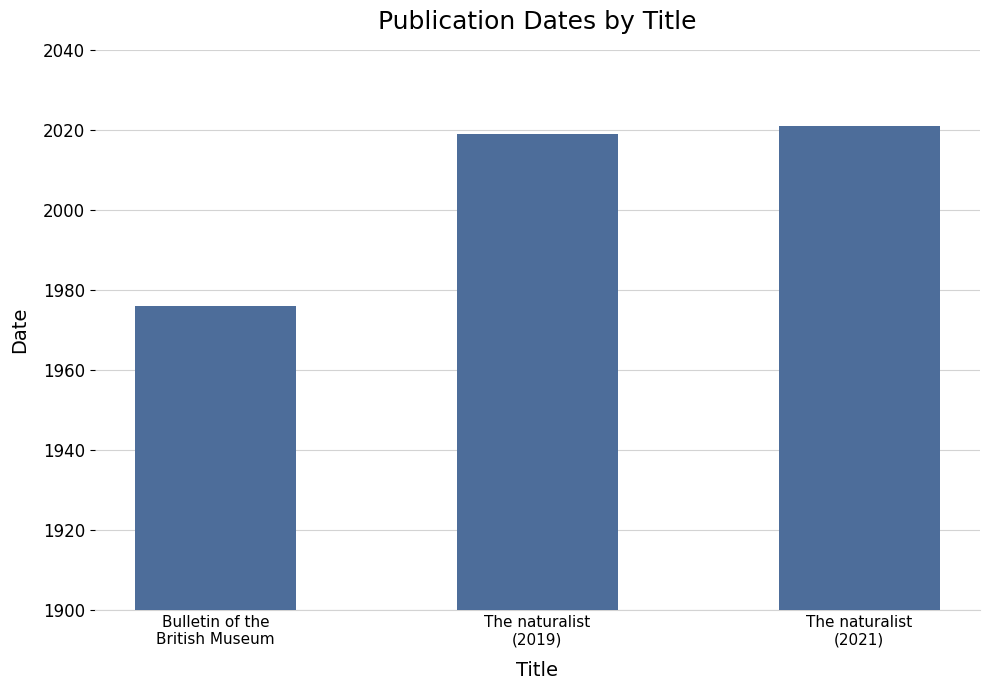

How many data points does each series have?

3